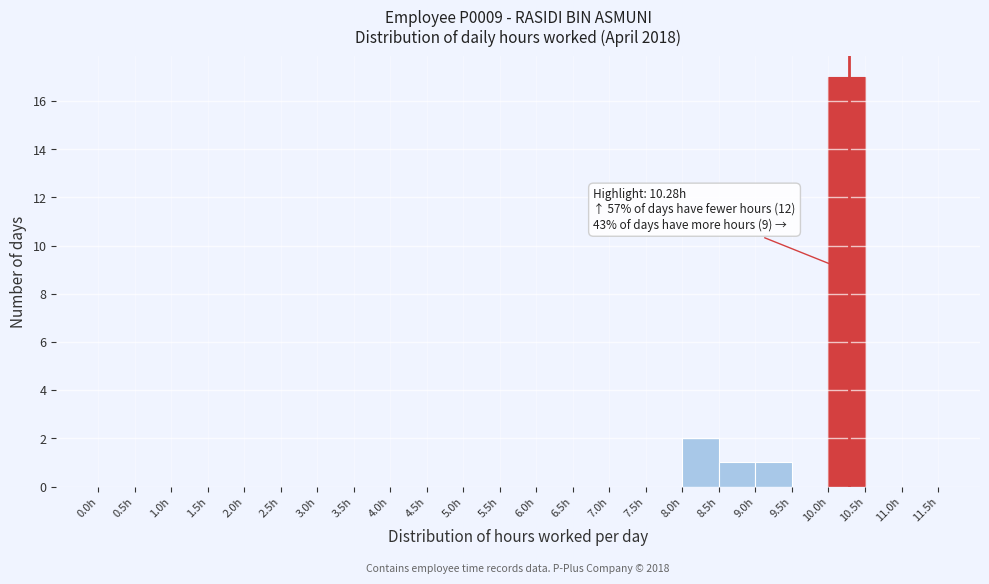

Over which range of the x-axis is the bar tallest?

10.0 to 10.5